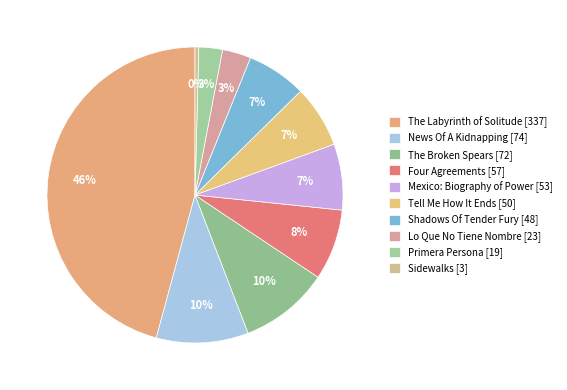

How many slices are in this pie chart?

10